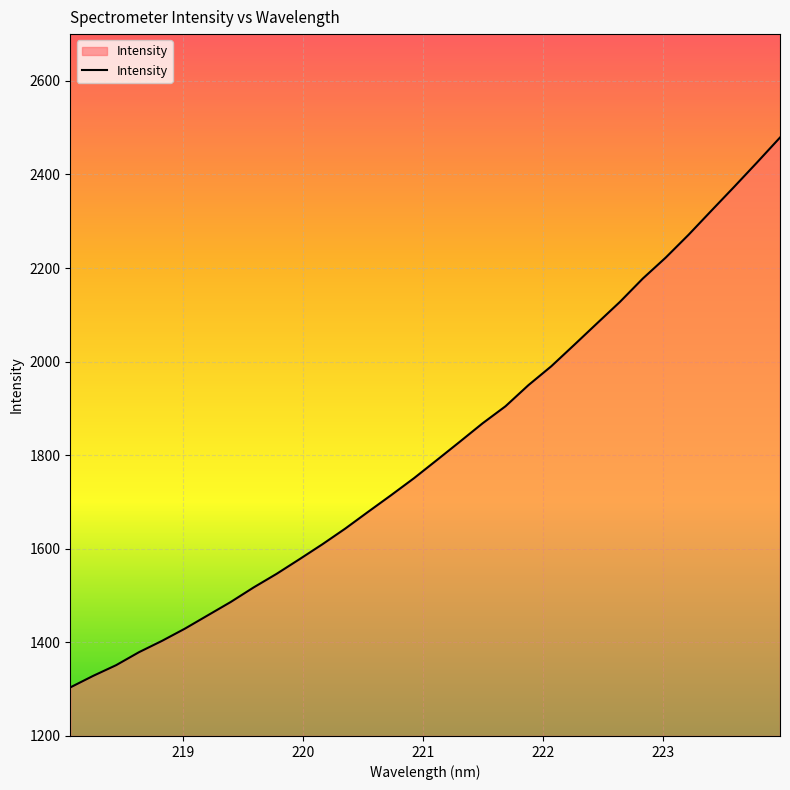

What is the difference between the maximum and minimum values?

1175.2